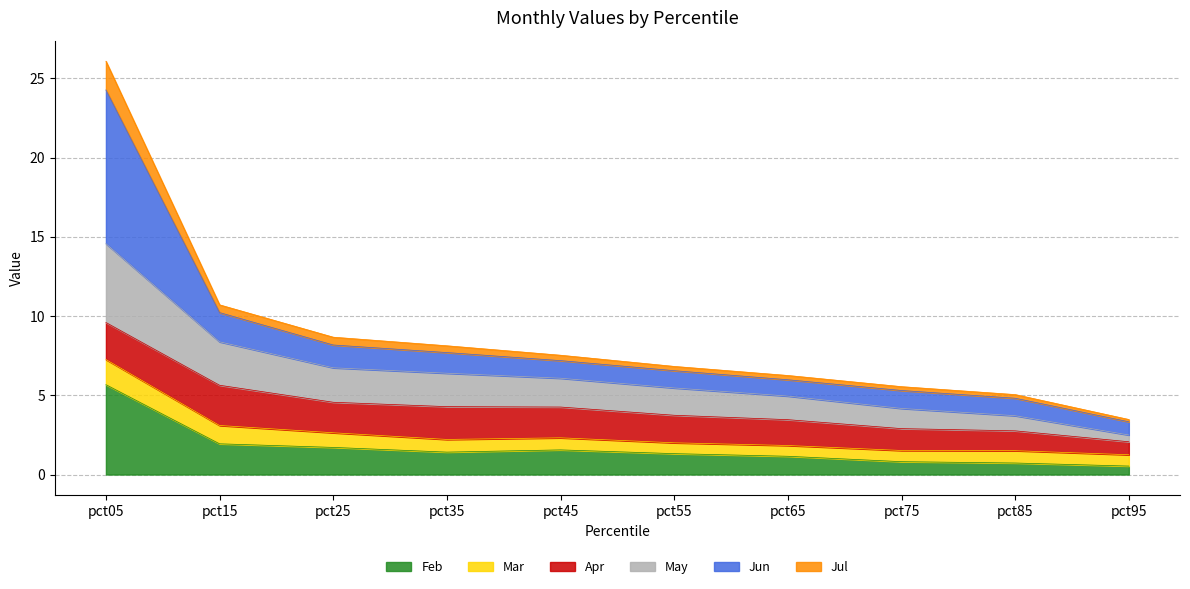

The Jul series shows 3.5 at pct95. True or false?

True